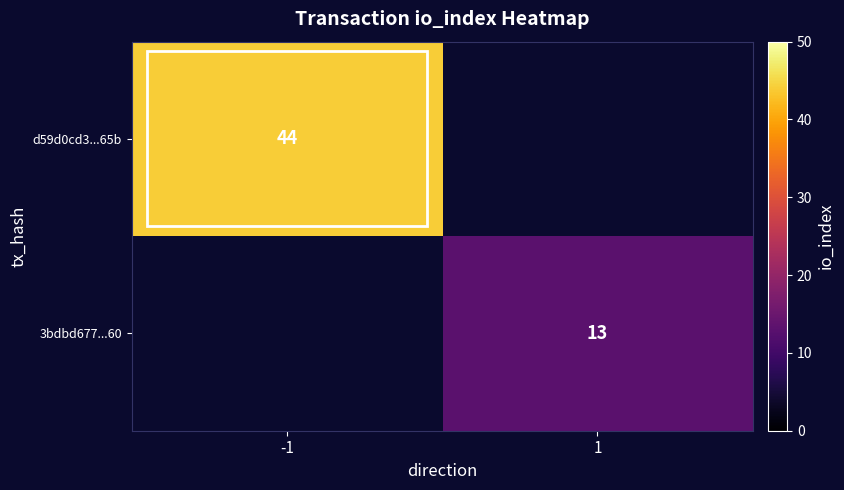

Is the value of 3bdbd677...60 at 1 greater than the value of d59d0cd3...65b at -1?

No